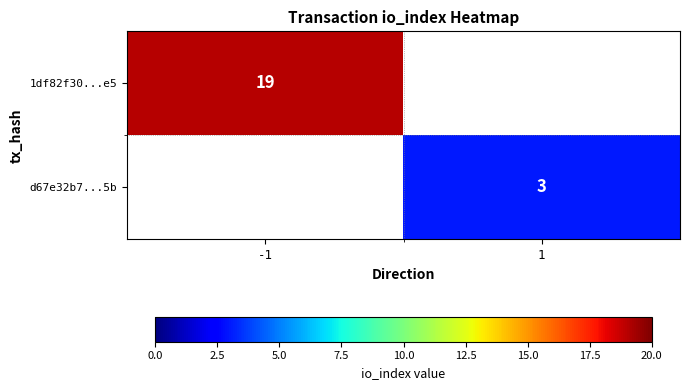

At how many categories does at least one series exceed 17?

1